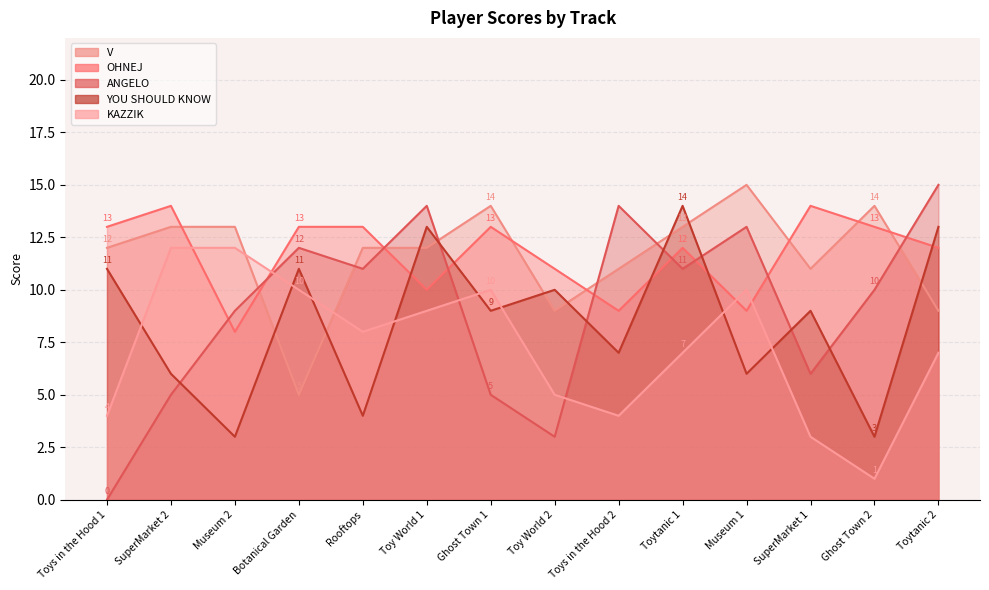

Read the KAZZIK value at Toy World 1, to the nearest 10.

10